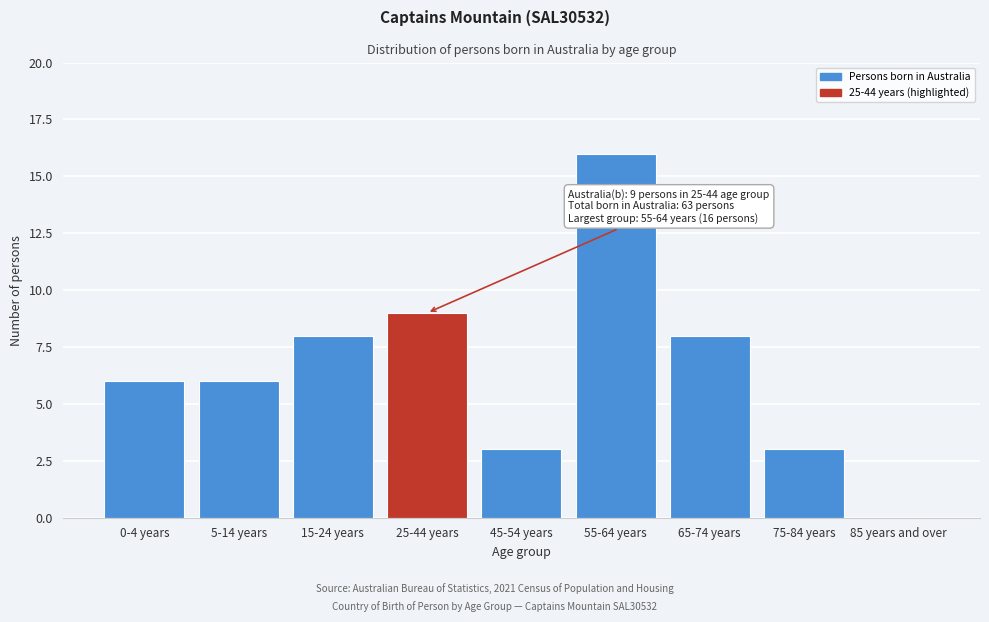

Reading left to right, what are all the values shown in this chart?

0-4 years=6	5-14 years=6	15-24 years=8	25-44 years=9	45-54 years=3	55-64 years=16	65-74 years=8	75-84 years=3	85 years and over=0